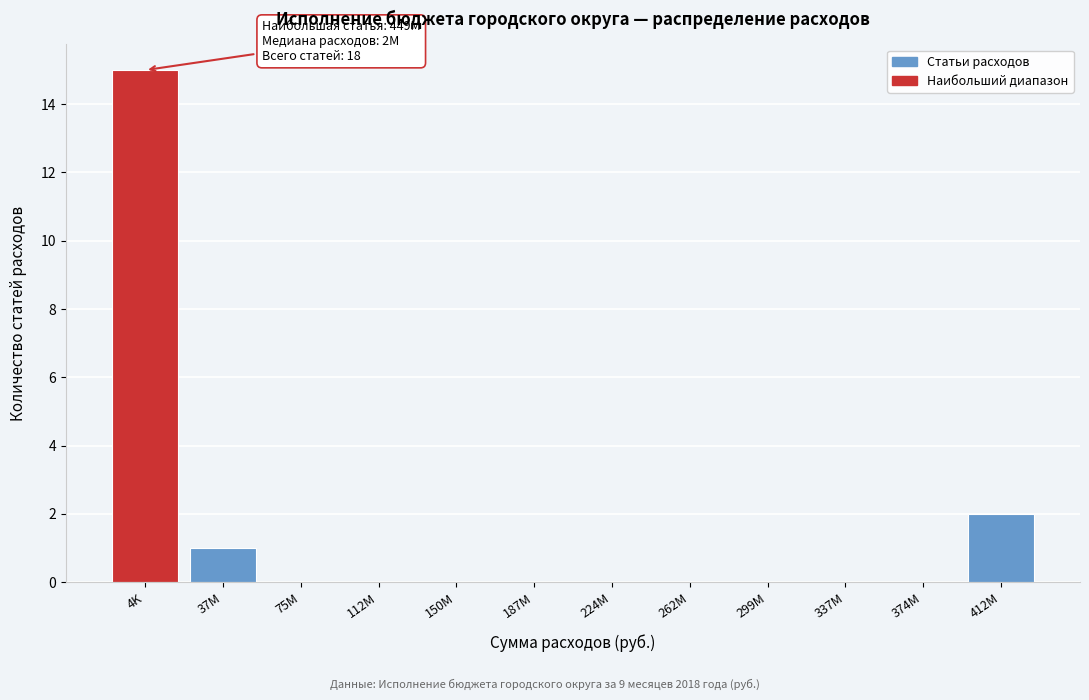

Reading left to right, extract all data points from this chart.

4K=15	37M=1	75M=0	112M=0	150M=0	187M=0	224M=0	262M=0	299M=0	337M=0	374M=0	412M=2